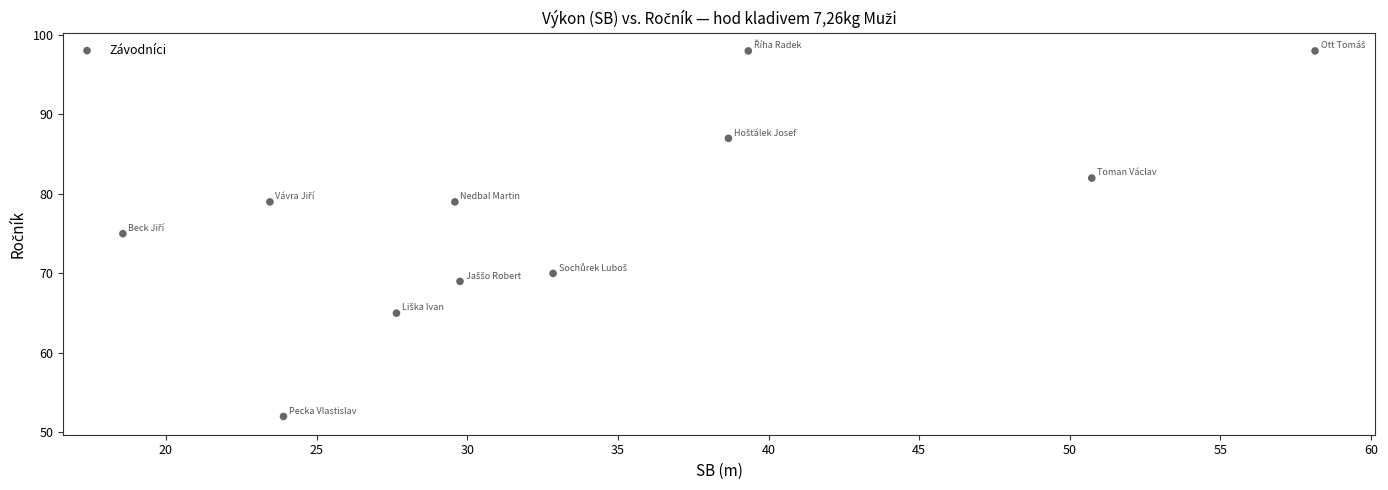

What is the average Y value?

78